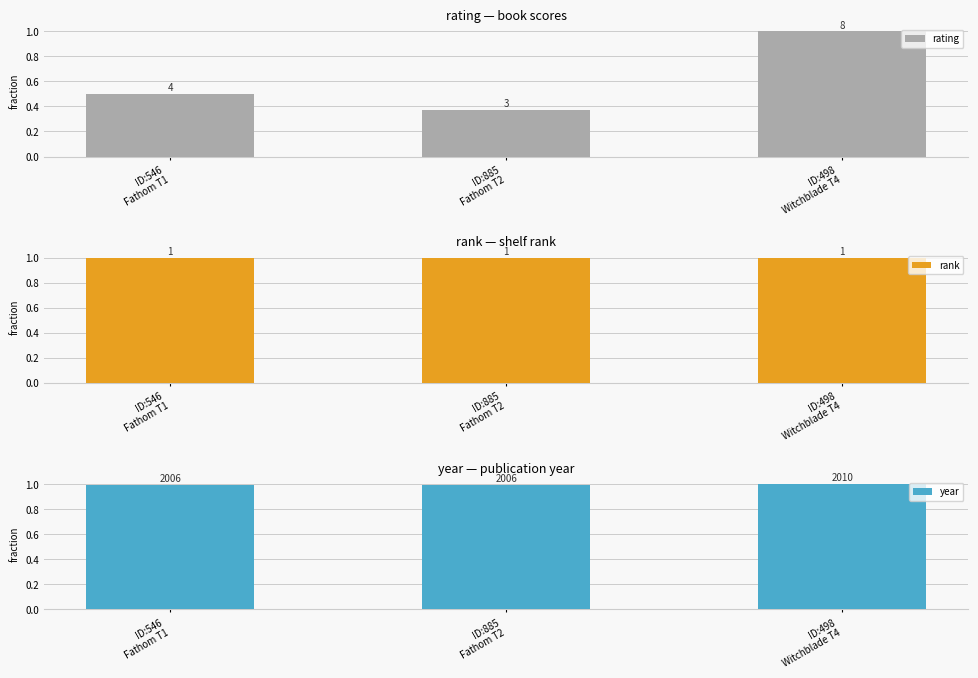

Where is year nearest to the value 0?

ID:546
Fathom T1